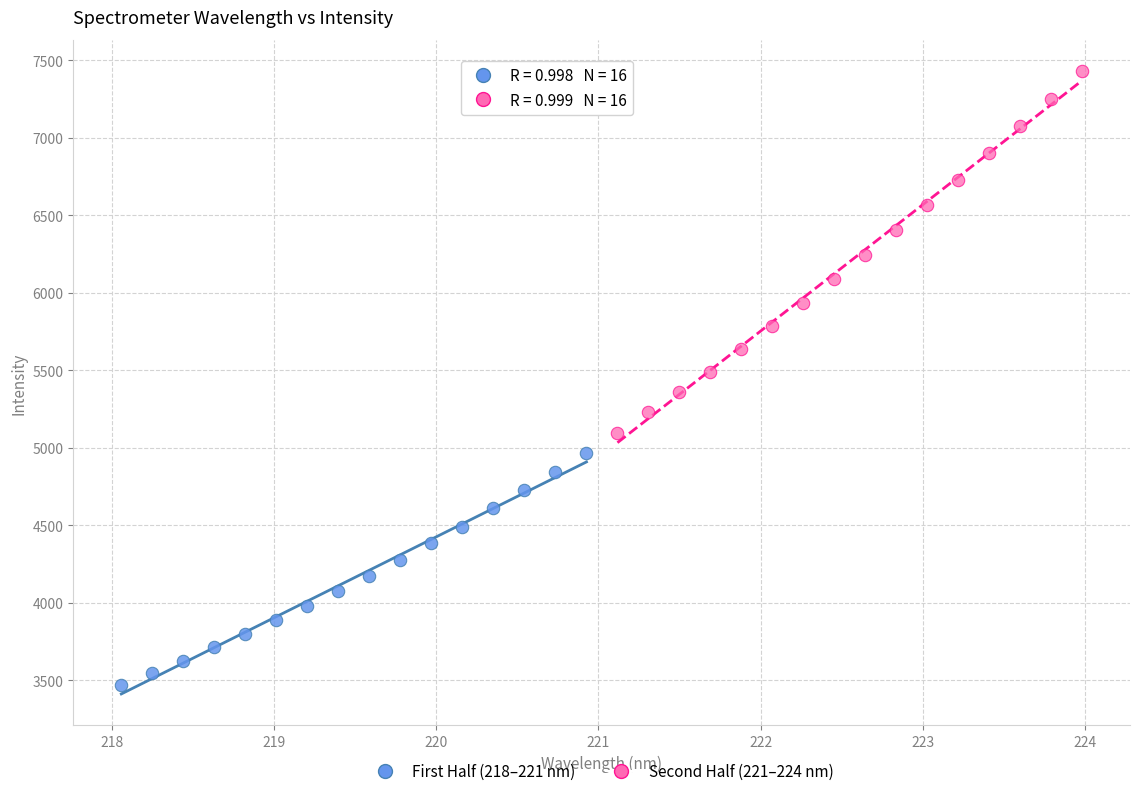

Which series has the largest Y range (max minus min)?

Second Half (221–224 nm)